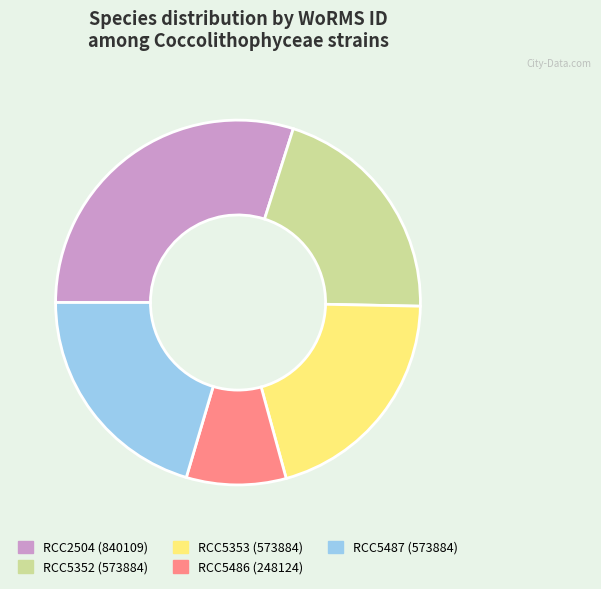

Which has a higher value, RCC5353 or RCC2504?

RCC2504